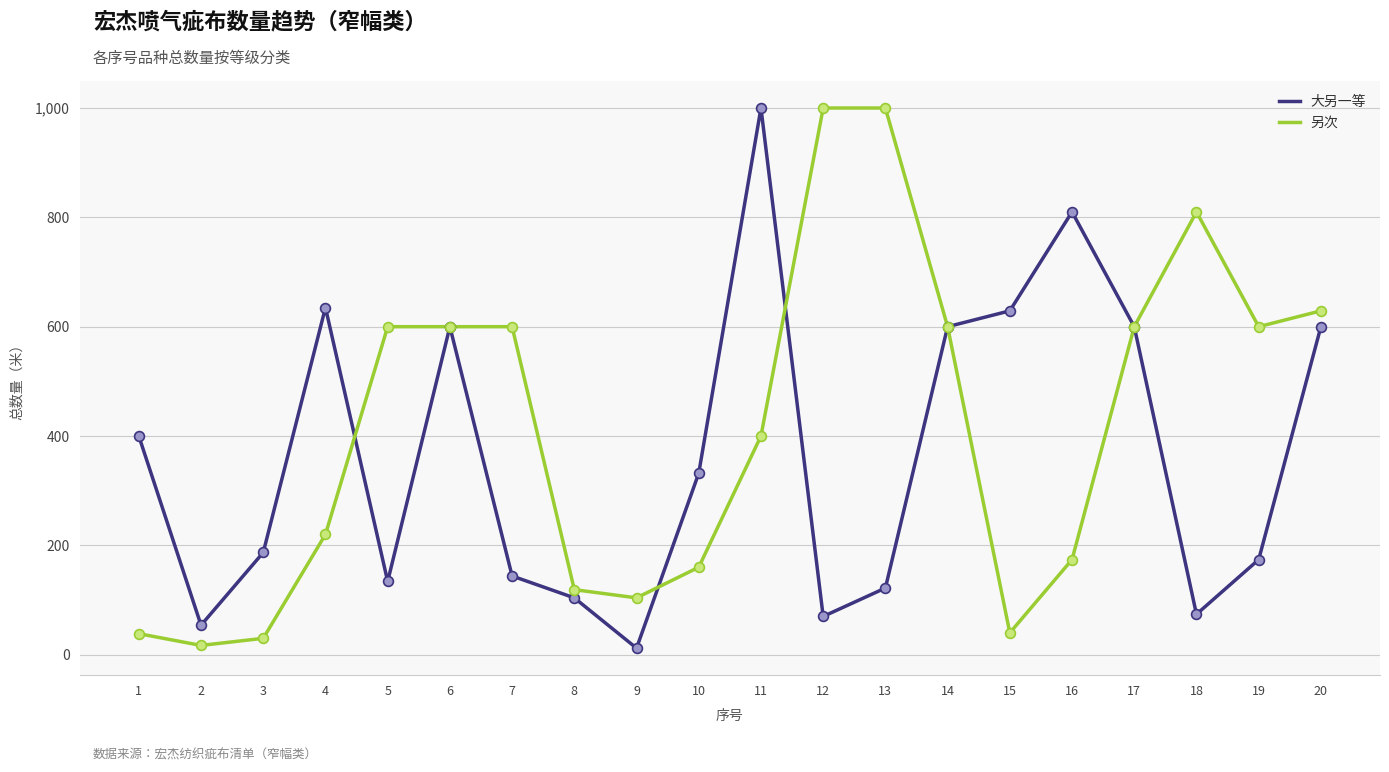

Which series has the largest total across all categories?

另次